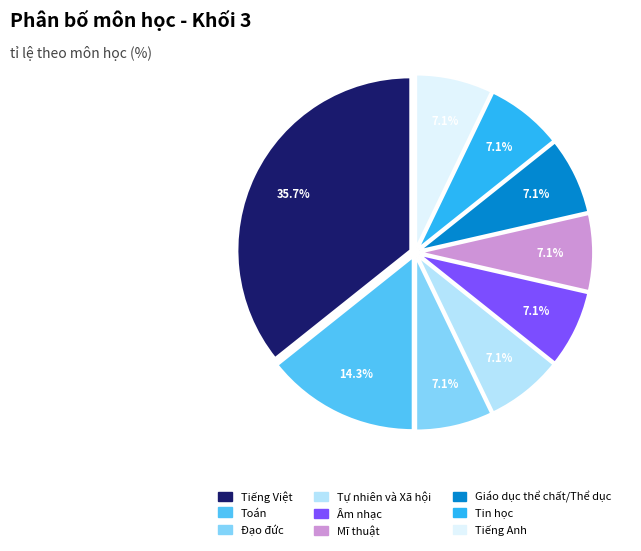

Which category has the biggest portion of the pie?

Tiếng Việt